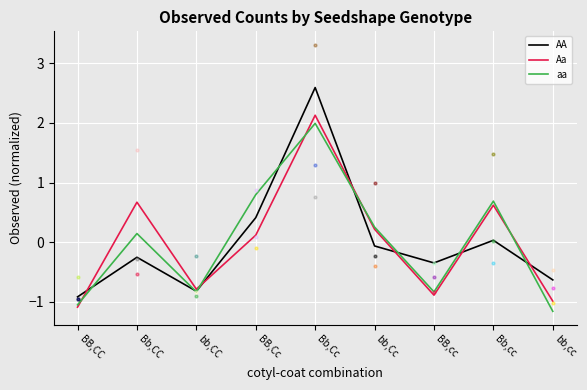

How many negative values does the Aa series have?

4